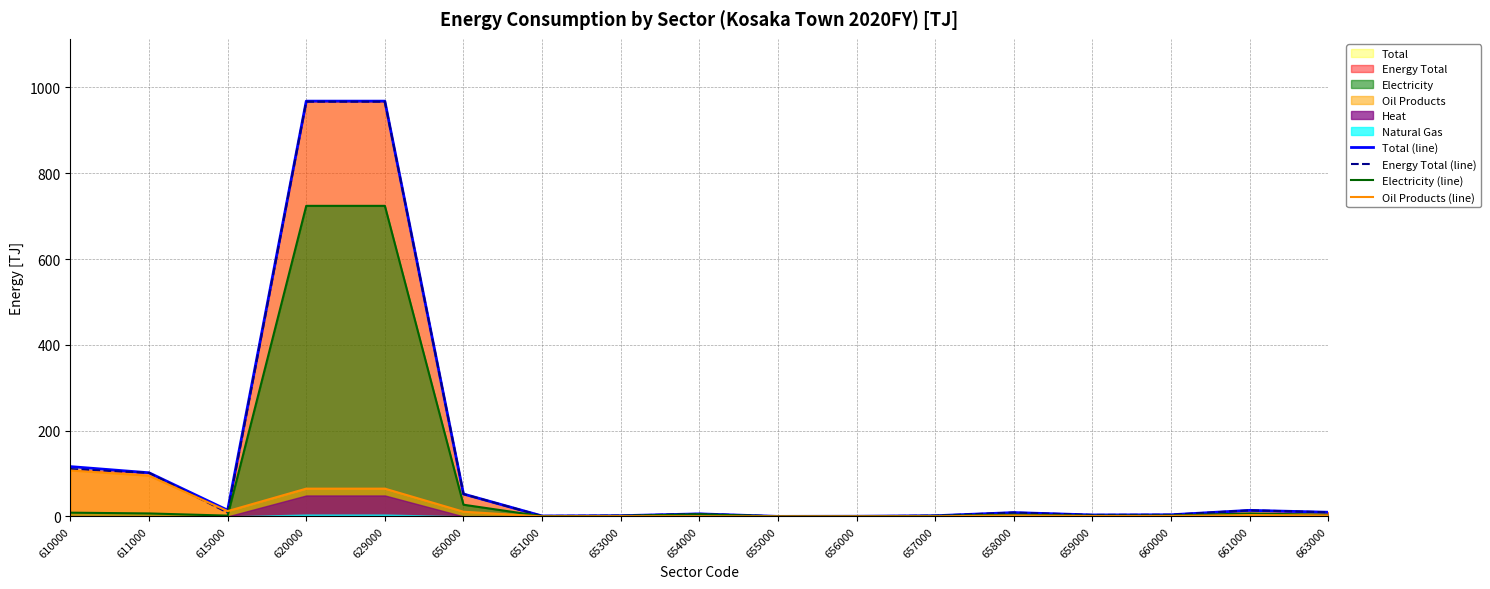

What is the total value across all series at 650000?

142.4